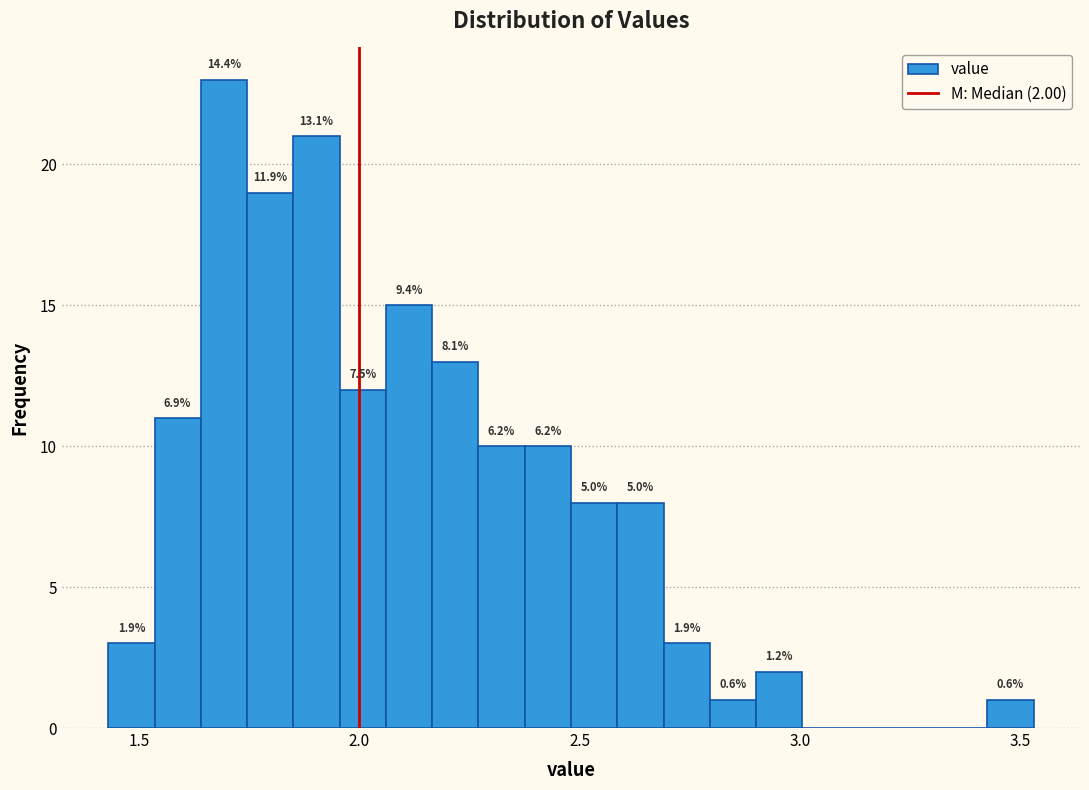

Read against the x-axis, roughly where is the centre of the tallest bar?

1.70